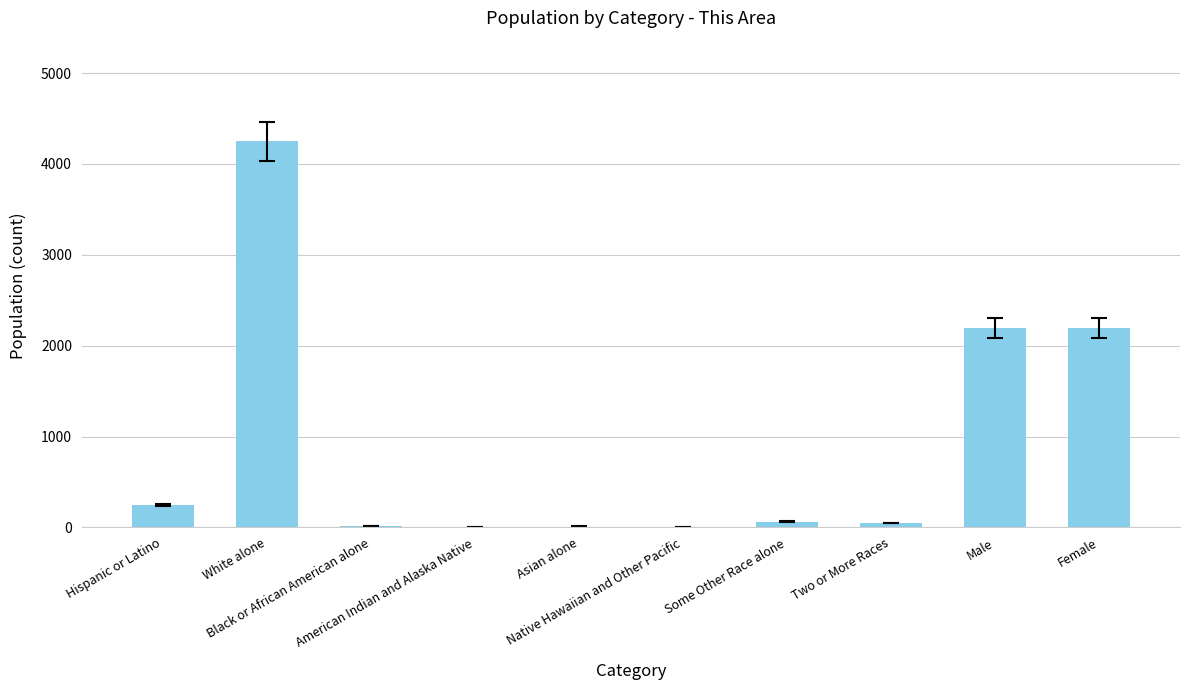

Which has a higher value, Native Hawaiian and Other Pacific or Male?

Male